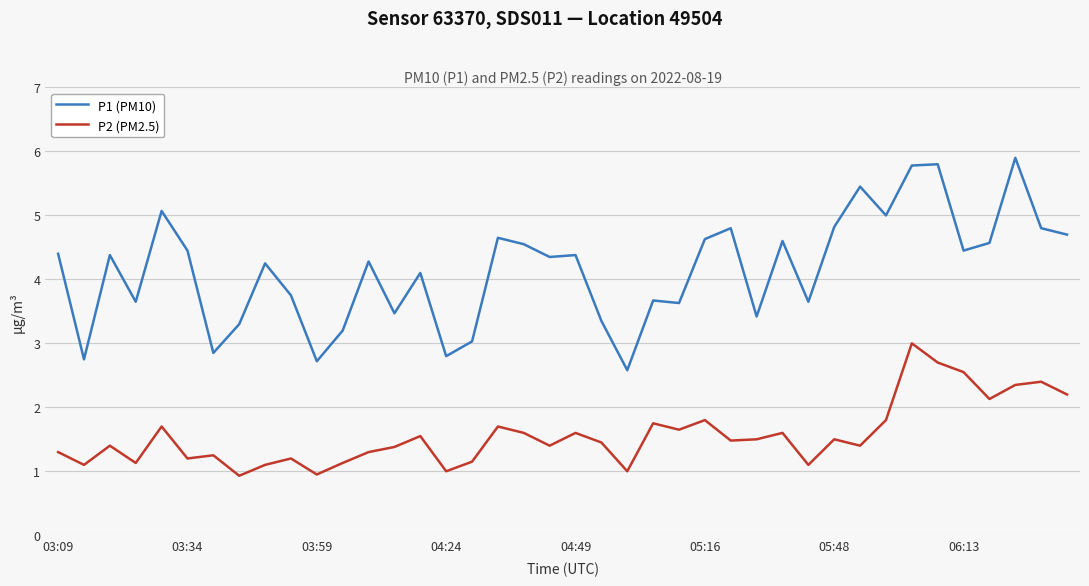

What is the smallest value displayed?

0.9